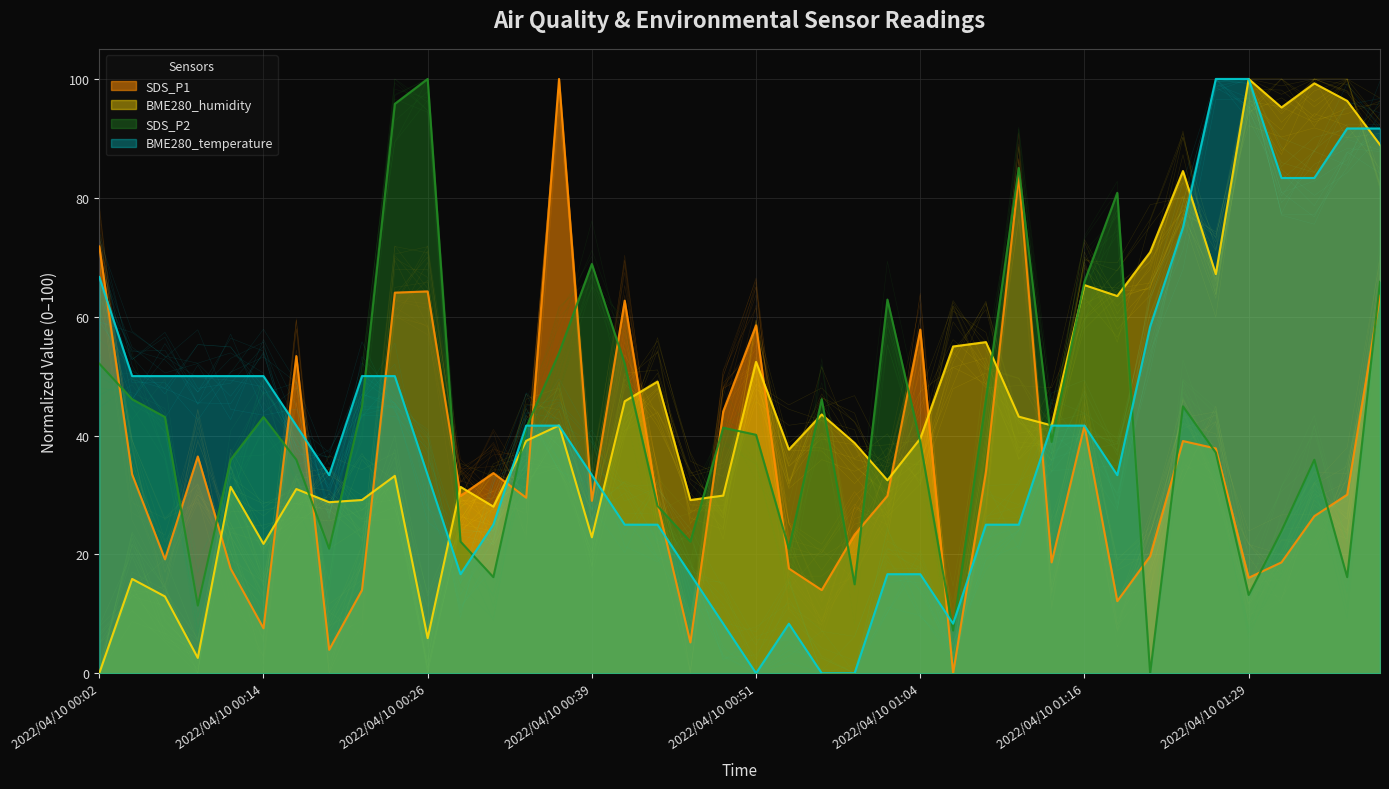

Where is BME280_temperature nearest to the value 50?

2022/04/10 00:04